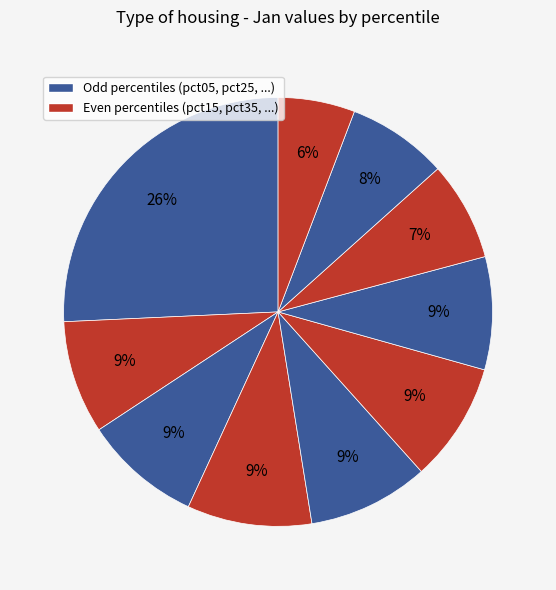

Count the number of slices in the pie.

10